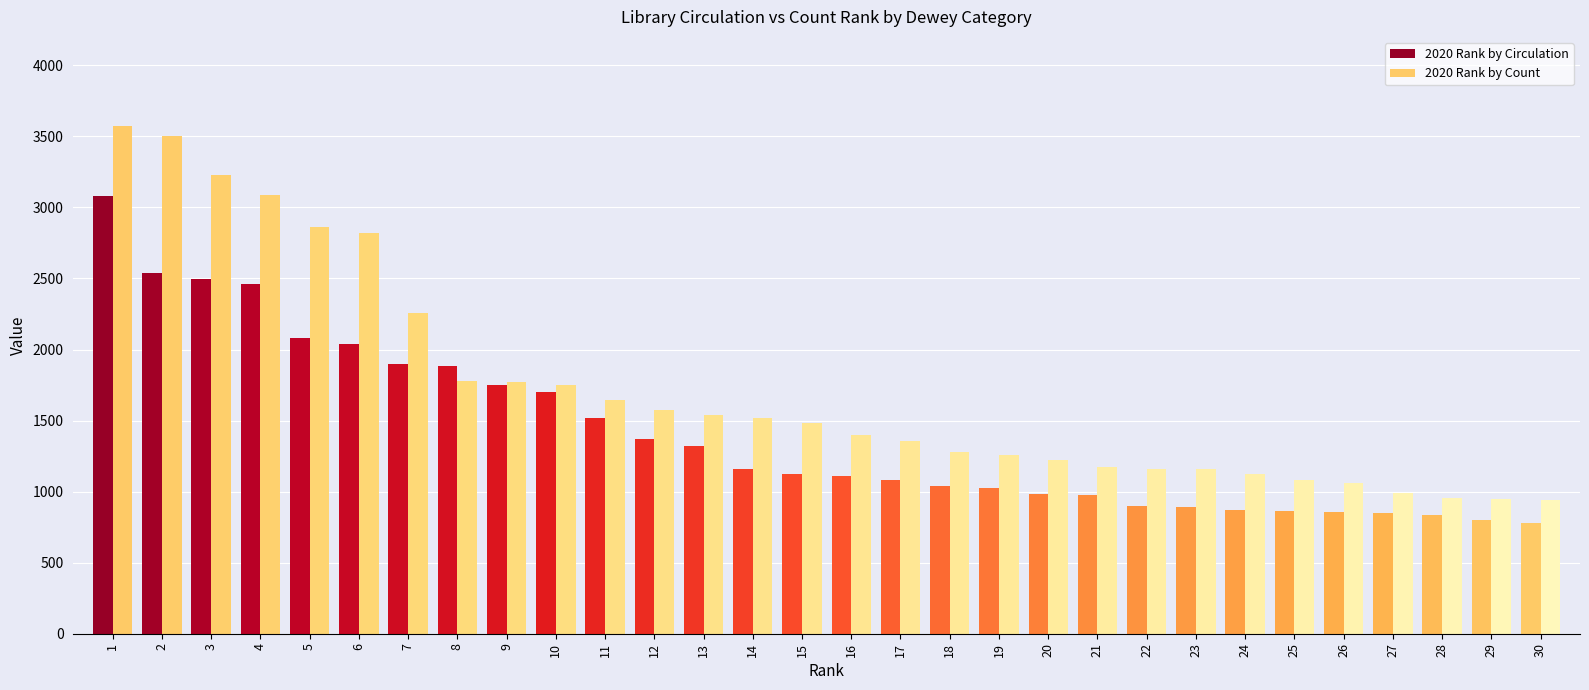

Read the 2020 Rank by Circulation value at 6, to the nearest 50.

2050